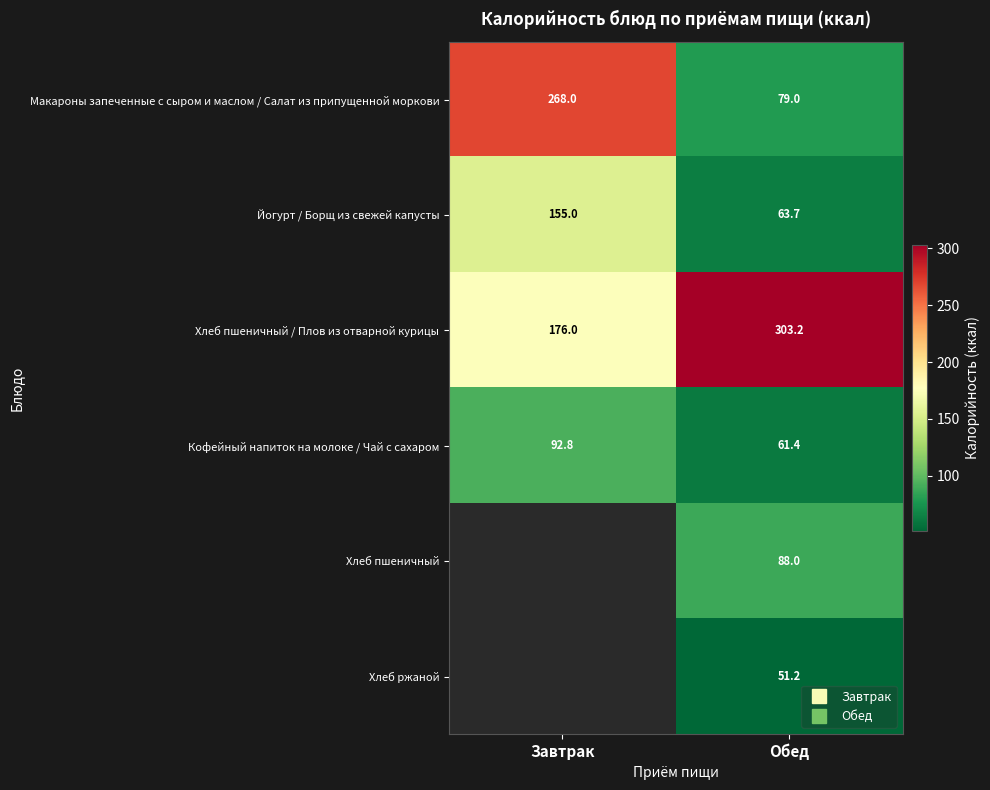

At which label is Хлеб пшеничный / Плов из отварной курицы closest to 239?

Завтрак